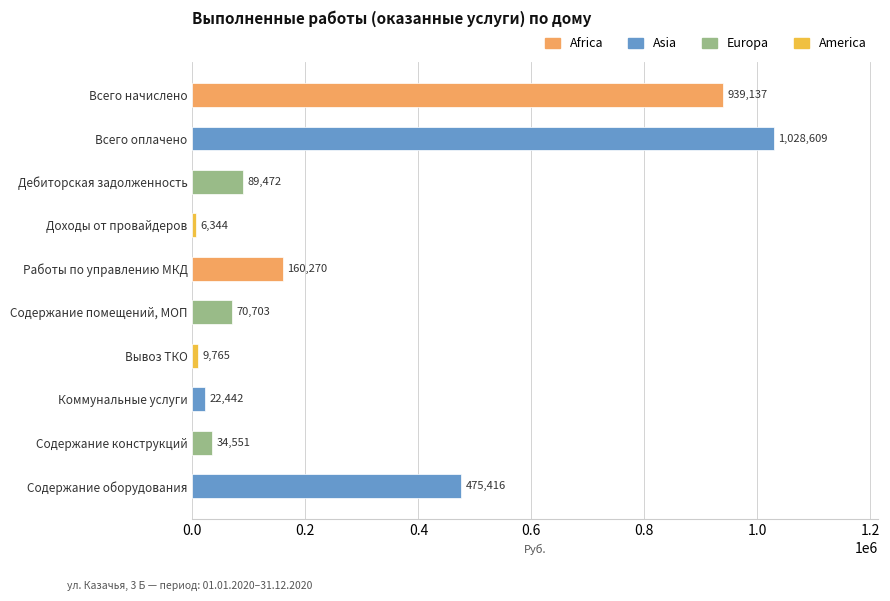

Rank the categories by value from lowest to highest.

Доходы от провайдеров, Вывоз ТКО, Коммунальные услуги, Содержание конструкций, Содержание помещений, МОП, Дебиторская задолженность, Работы по управлению МКД, Содержание оборудования, Всего начислено, Всего оплачено